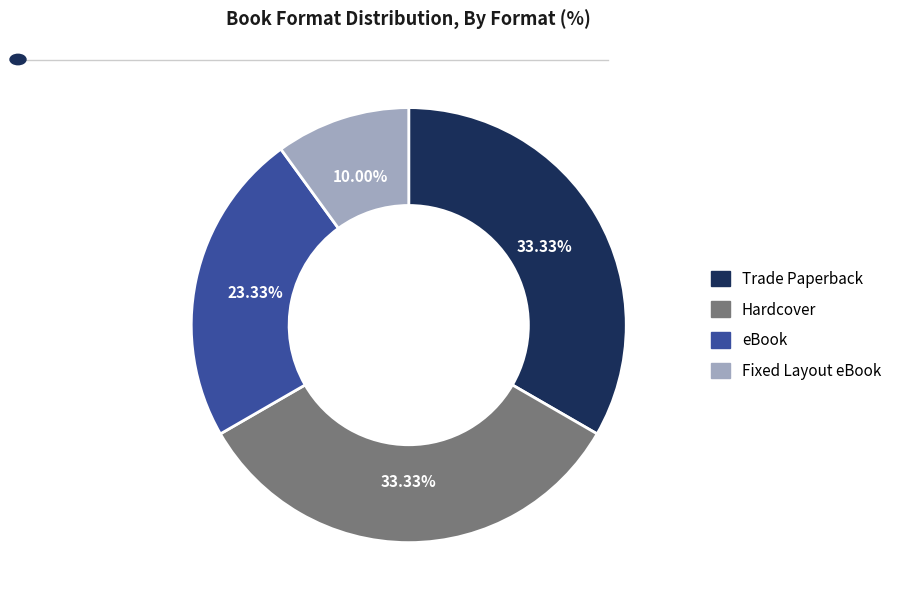

Is it true that Trade Paperback is 42% of the pie?

False